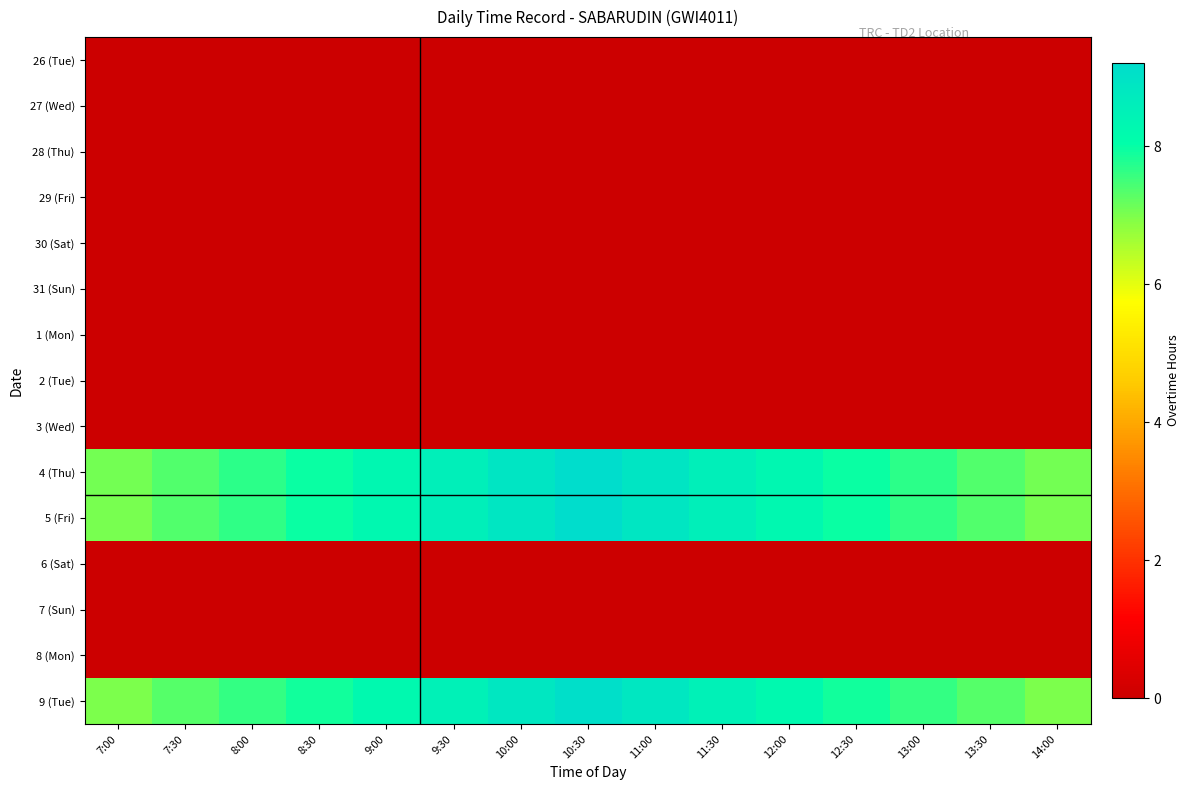

Which label corresponds to the smallest value in the chart?

7:00